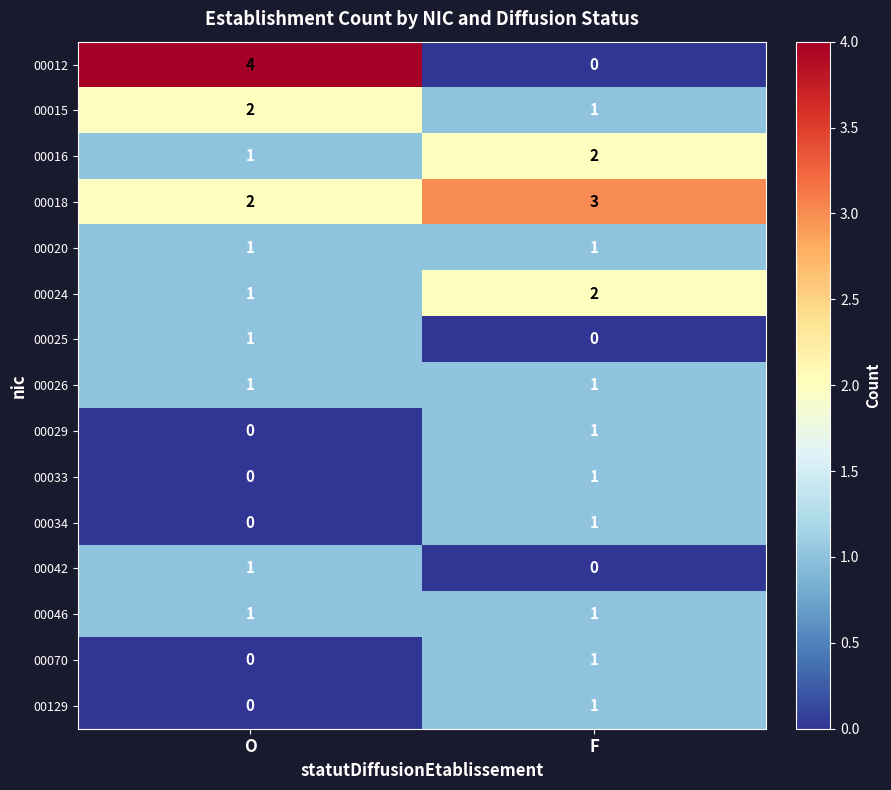

Reading left to right, list all the values displayed in this chart.

00012: O=4	F=0
00015: O=2	F=1
00016: O=1	F=2
00018: O=2	F=3
00020: O=1	F=1
00024: O=1	F=2
00025: O=1	F=0
00026: O=1	F=1
00029: O=0	F=1
00033: O=0	F=1
00034: O=0	F=1
00042: O=1	F=0
00046: O=1	F=1
00070: O=0	F=1
00129: O=0	F=1